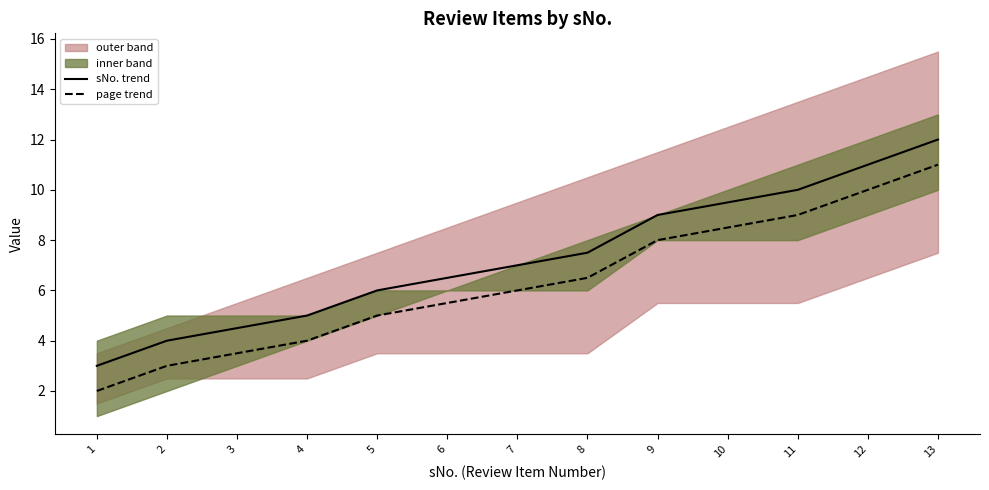

Which label corresponds to the largest value in the chart?

13